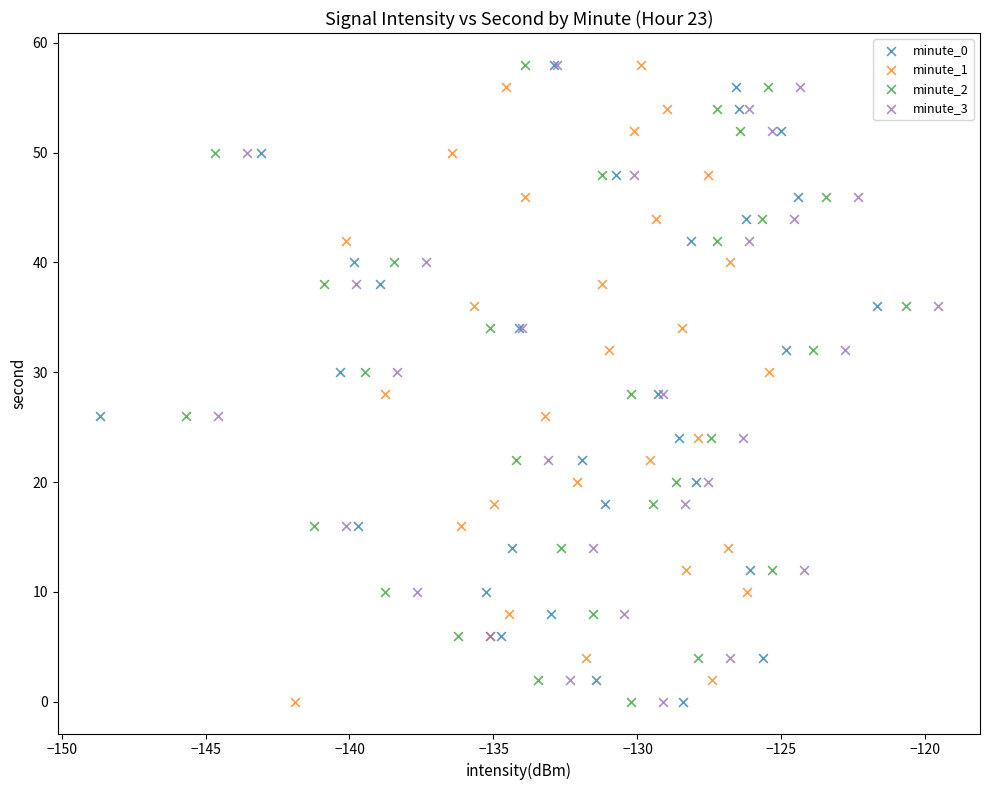

What are all the series names shown in the legend?

minute_0, minute_1, minute_2, minute_3